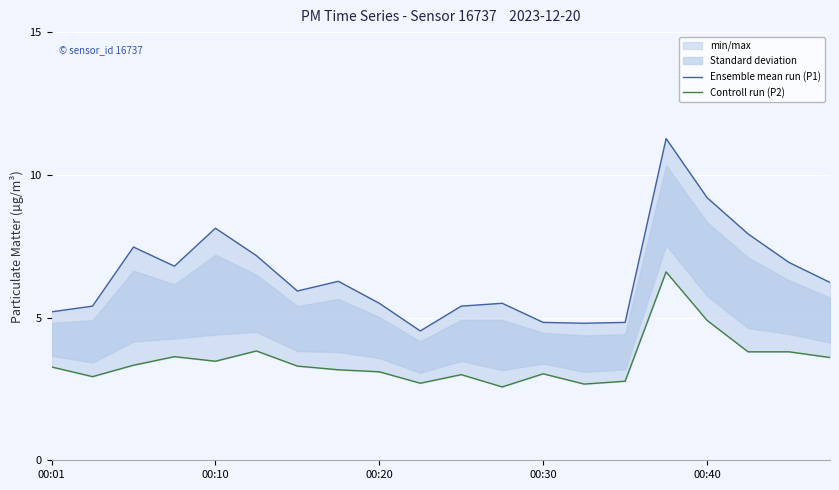

What is the maximum value for Ensemble mean run (P1)?

11.3